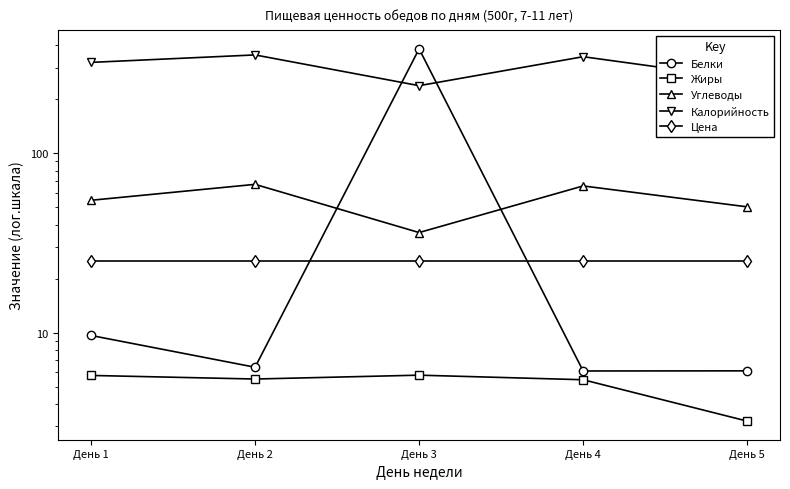

List the labels in order of Углеводы value, smallest first.

День 3, День 5, День 1, День 4, День 2